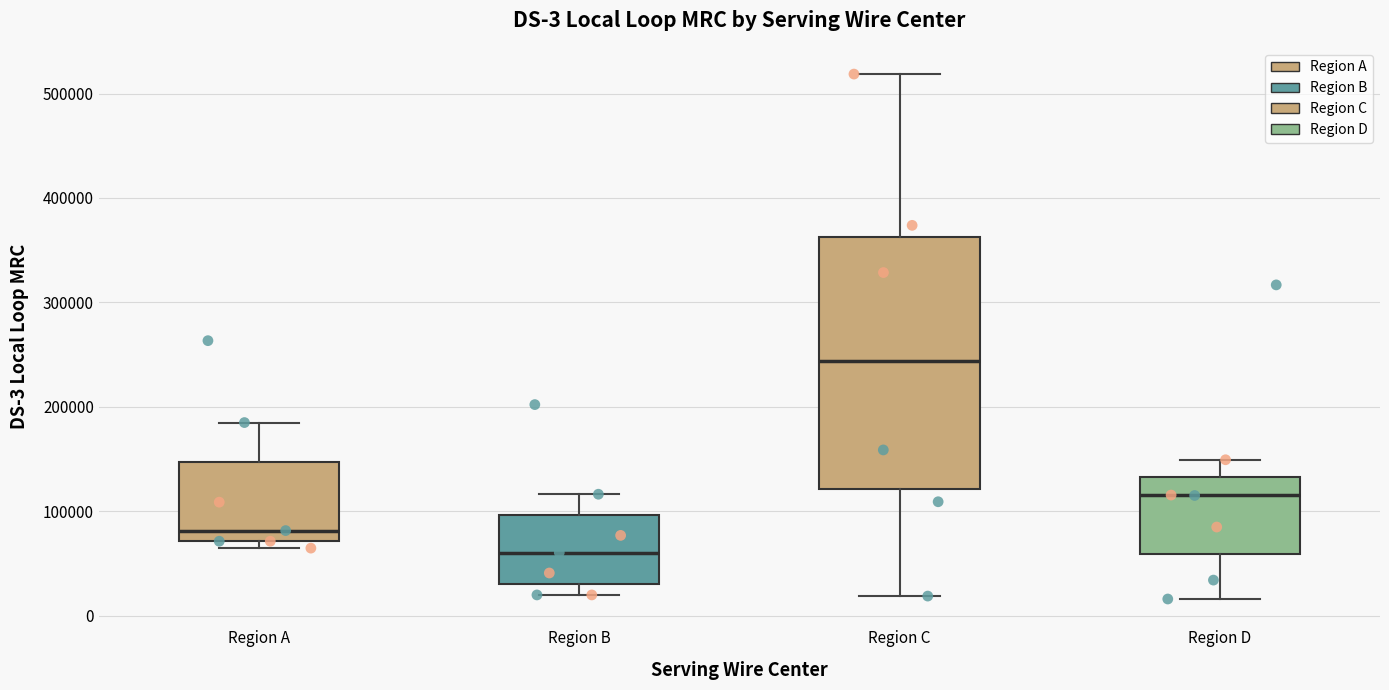

Which box's median line is the lowest?

Region B